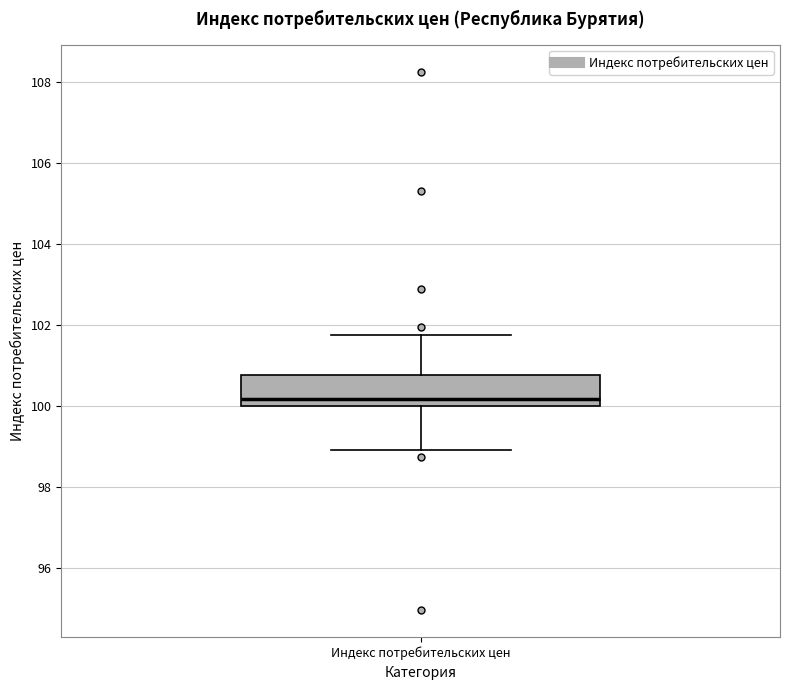

Where is the lower edge of the box for Индекс потребительских цен on the y-axis? The values are not printed on the chart, so give them approximately, as read against the axis.

100.0